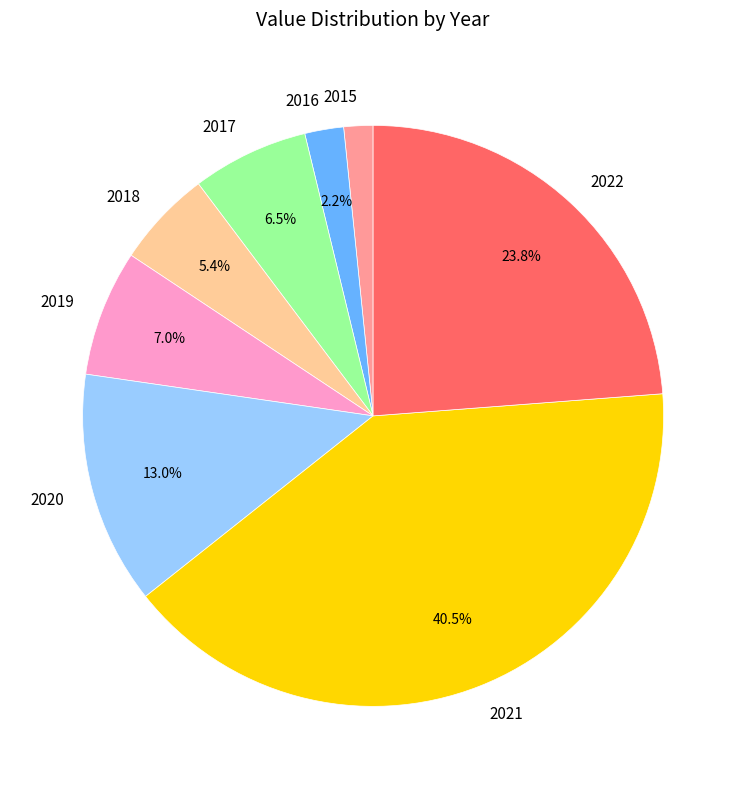

To the nearest percent, what is the difference between the 2018 and 2022 slice percentages?

18%